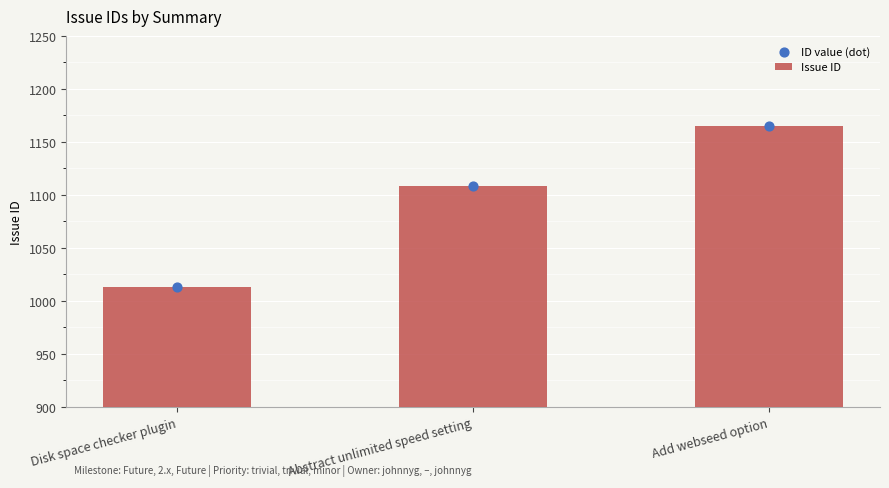

At which category is the sum across all series the highest?

Add webseed option